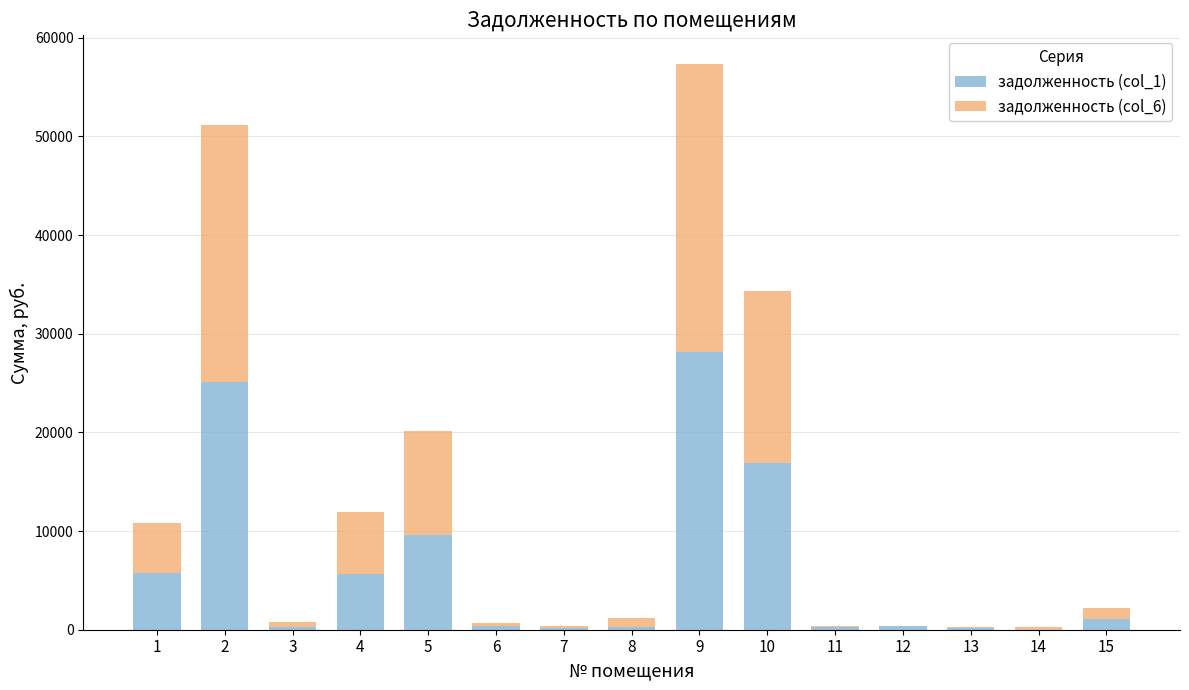

At which category is the sum across all series the highest?

9